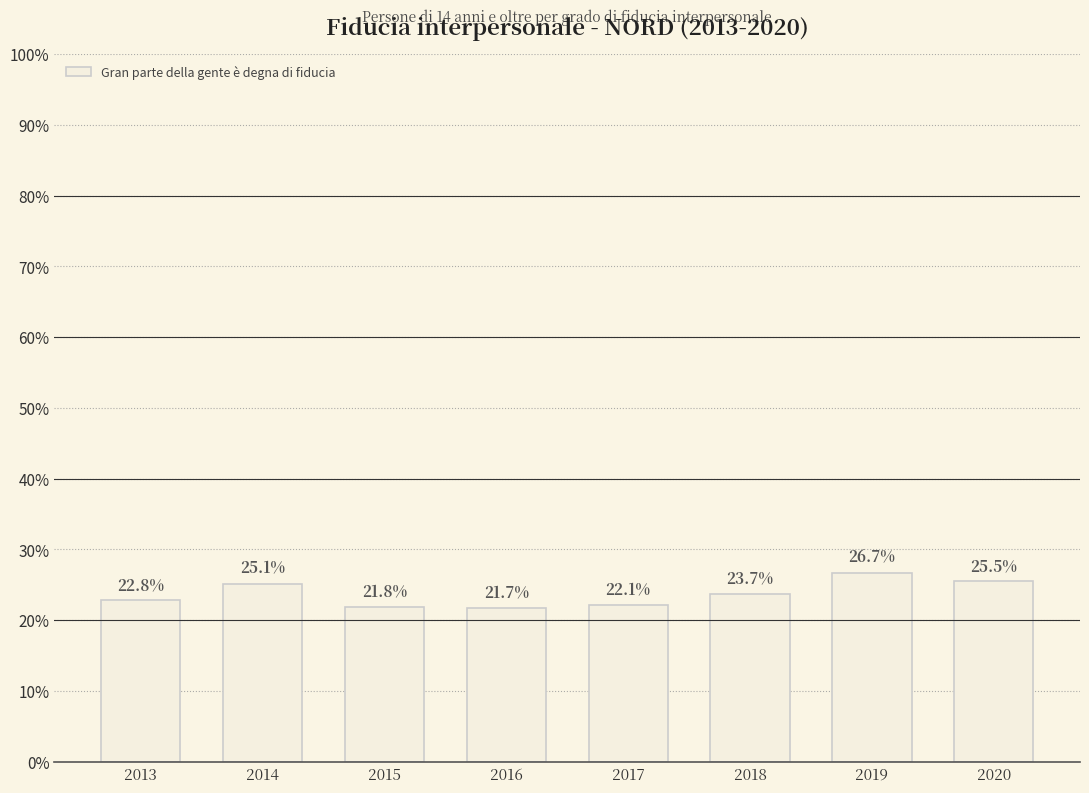

Reading left to right, extract all data points from this chart.

22.8	25.1	21.8	21.7	22.1	23.7	26.7	25.5